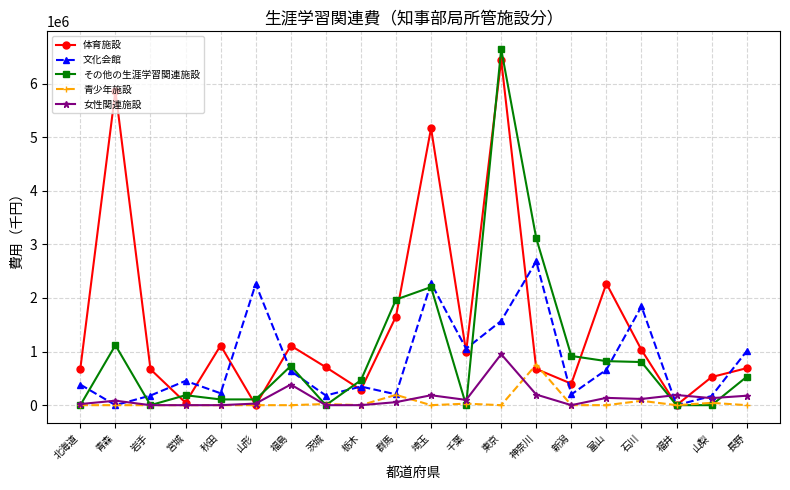

How many data points does each series have?

20